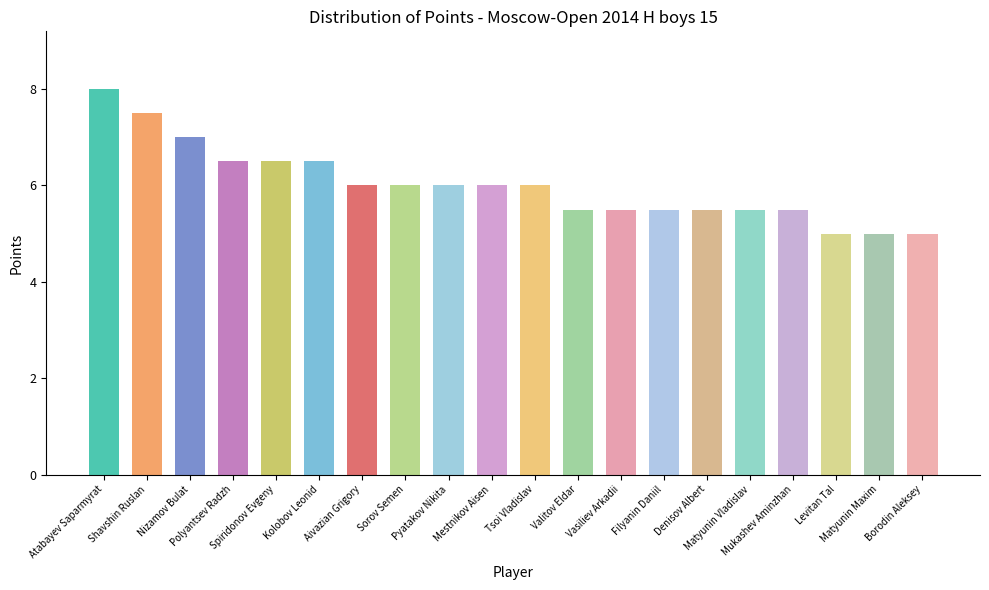

True or false: the data shows 8.0 at Atabayev Saparmyrat.

True